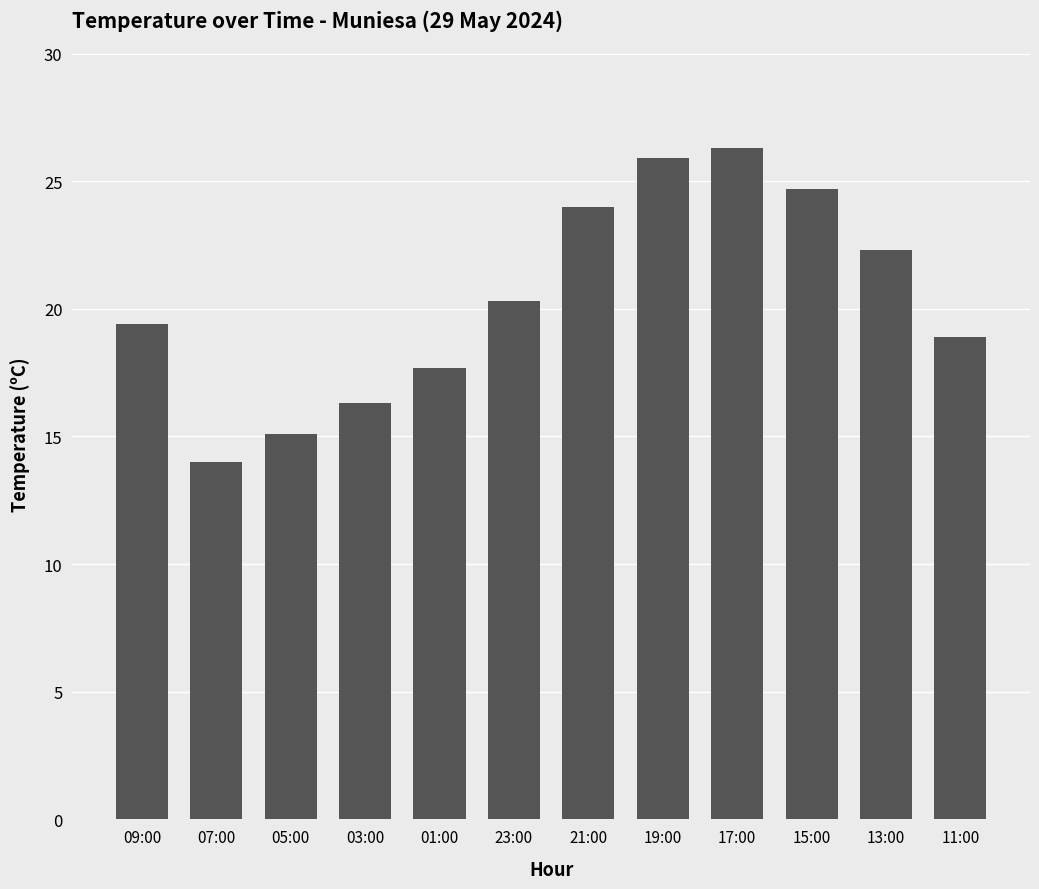

Reading left to right, transcribe all the data shown in this chart.

09:00=19.4	07:00=14.0	05:00=15.1	03:00=16.3	01:00=17.7	23:00=20.3	21:00=24.0	19:00=25.9	17:00=26.3	15:00=24.7	13:00=22.3	11:00=18.9